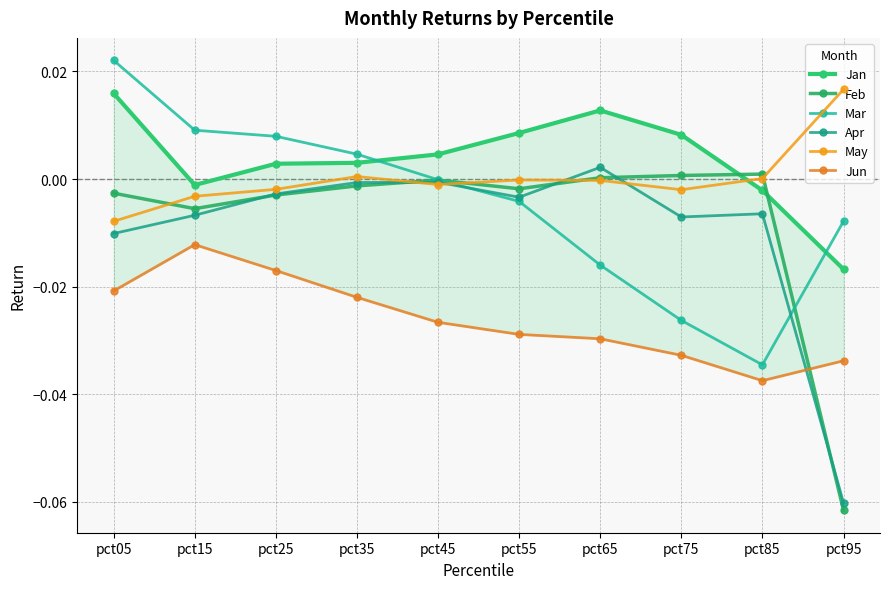

Rank the series at pct15 from lowest to highest value.

Jun, Apr, Feb, May, Jan, Mar